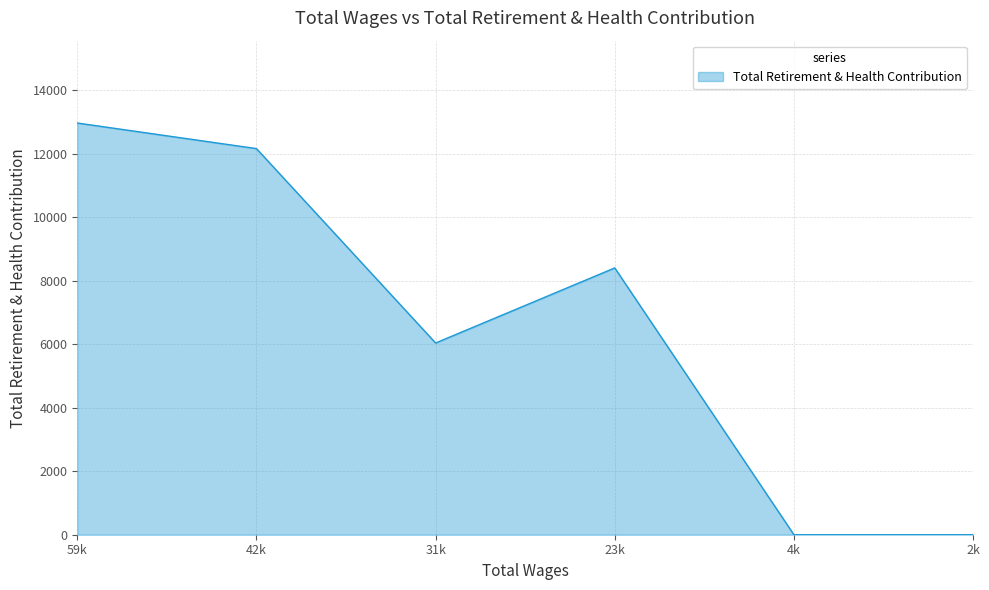

Does the chart display data point markers on the line(s)?

No